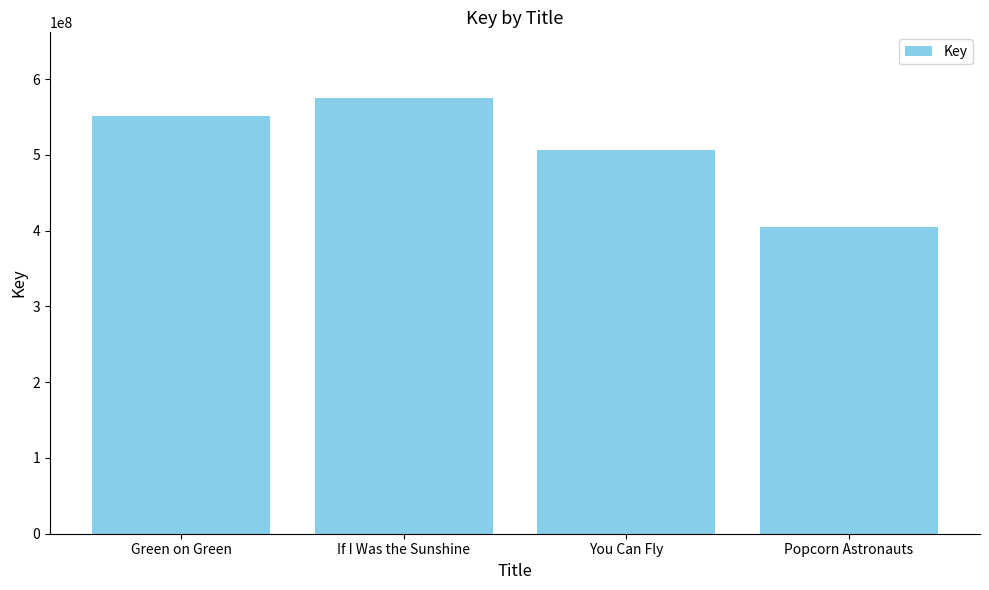

Read the value at Popcorn Astronauts.

404754695